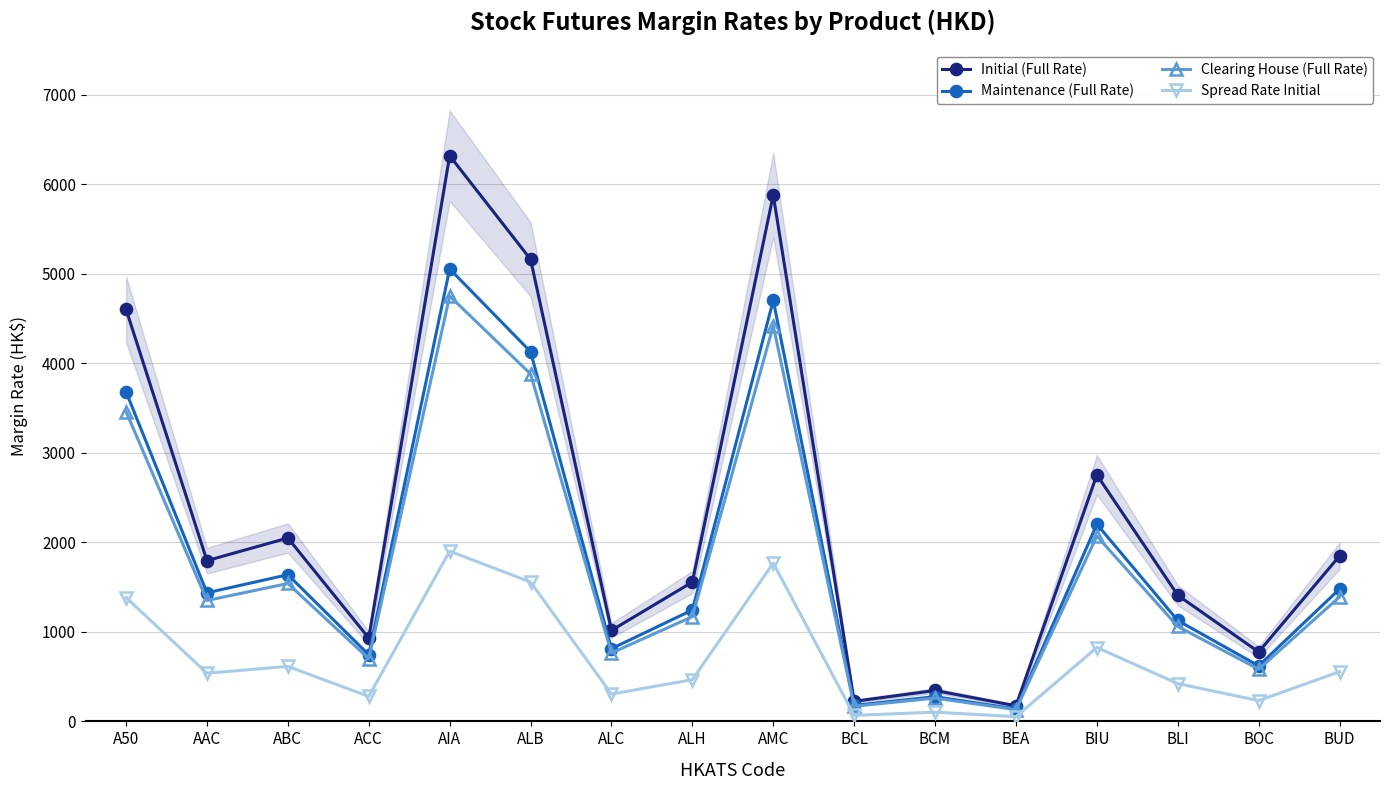

Reading left to right, what are all the values shown in this chart?

Initial (Full Rate): 4601	1795	2048	931	6317	5160	1016	1556	5878	224	345	174	2753	1409	775	1848
Maintenance (Full Rate): 3680	1436	1638	744	5053	4128	812	1244	4702	179	276	139	2202	1127	620	1478
Clearing House (Full Rate): 3460	1350	1540	700	4750	3880	764	1170	4420	169	260	131	2070	1060	583	1390
Spread Rate Initial: 1383	538	614	279	1901	1556	305	466	1768	67	103	53	825	422	232	555